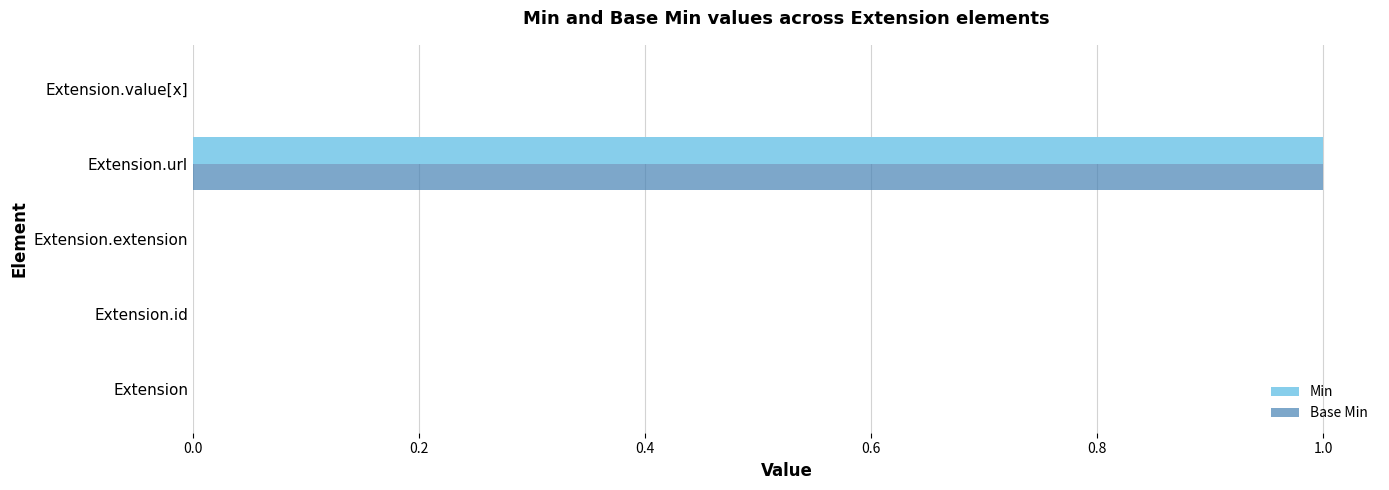

At which category is the sum across all series the highest?

Extension.url